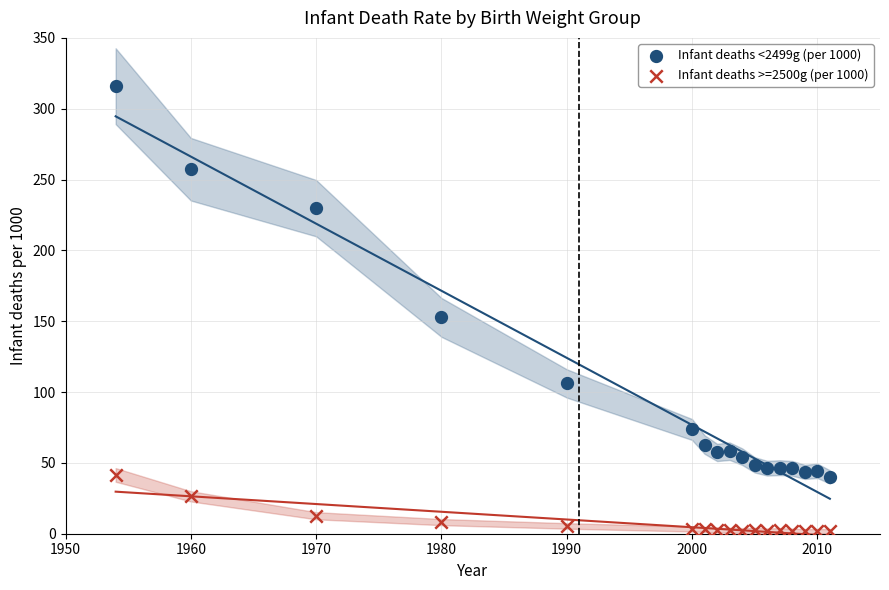

Which series has the widest spread of Y values?

Infant deaths <2499g (per 1000)